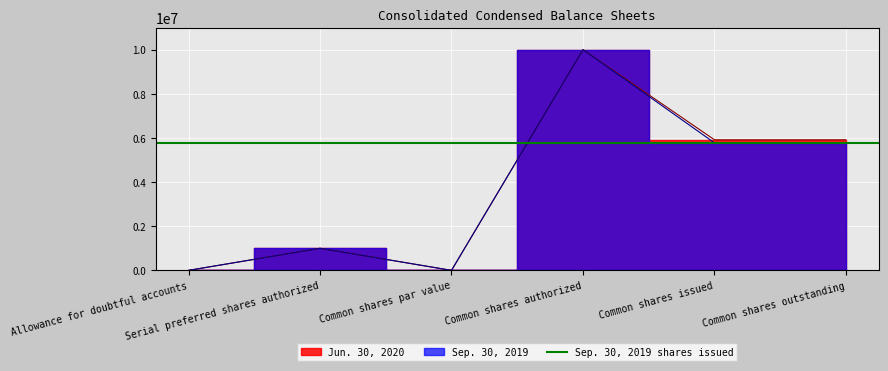

At which label does Jun. 30, 2020 first exceed 5916000?

Common shares authorized